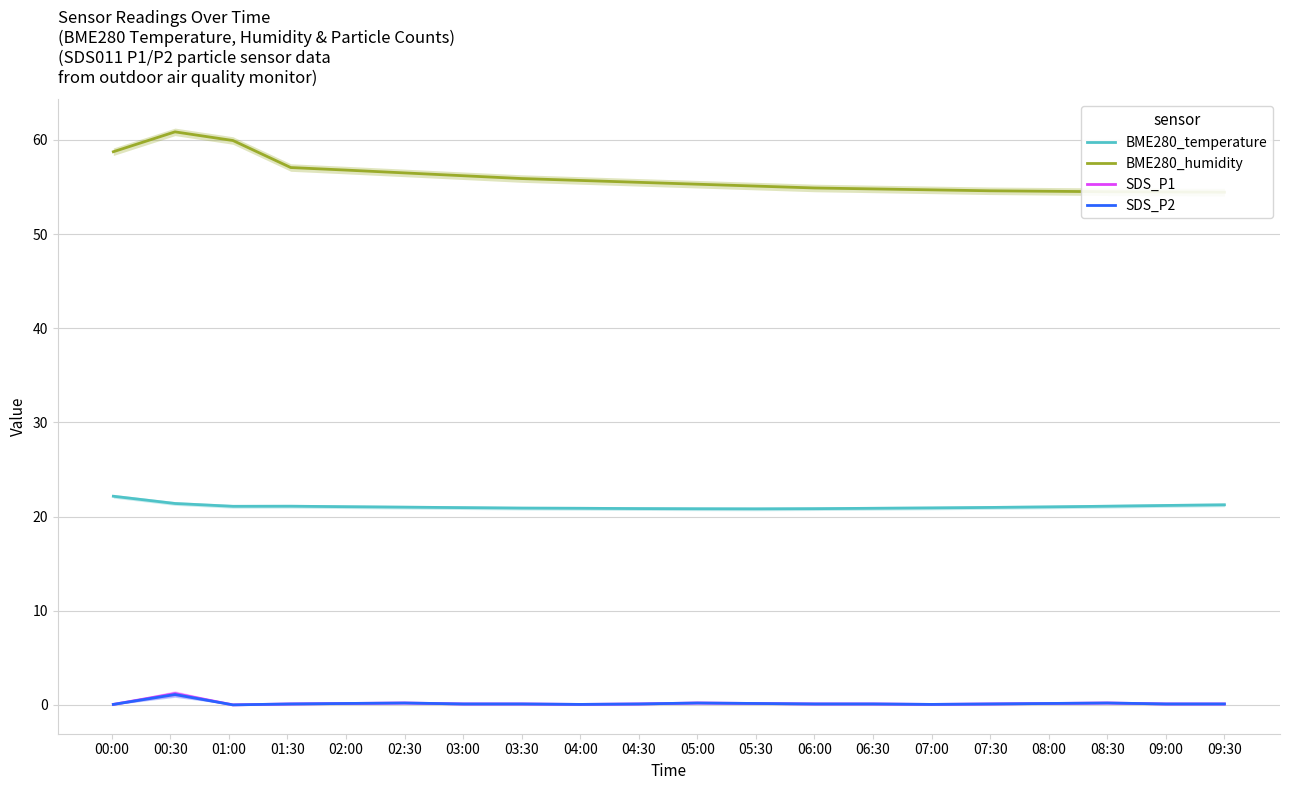

What is the maximum value for BME280_temperature?

22.2